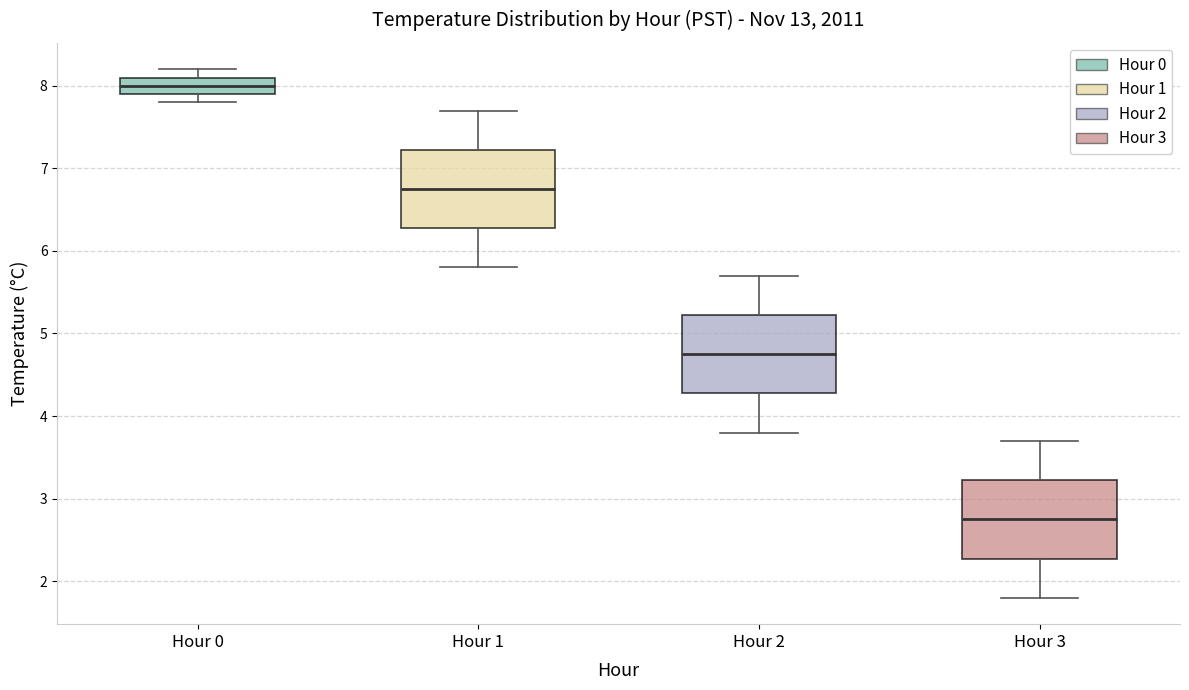

Reading left to right, read every box against the y-axis: the position of its median line, the range the box covers, and the ends of its whiskers. The values are not printed on the chart, so give them approximately, as read against the axis.

Hour 0: median 8.0, box 7.9 to 8.1, whiskers 7.8 to 8.2
Hour 1: median 6.8, box 6.3 to 7.2, whiskers 5.8 to 7.7
Hour 2: median 4.8, box 4.3 to 5.2, whiskers 3.8 to 5.7
Hour 3: median 2.8, box 2.3 to 3.2, whiskers 1.8 to 3.7